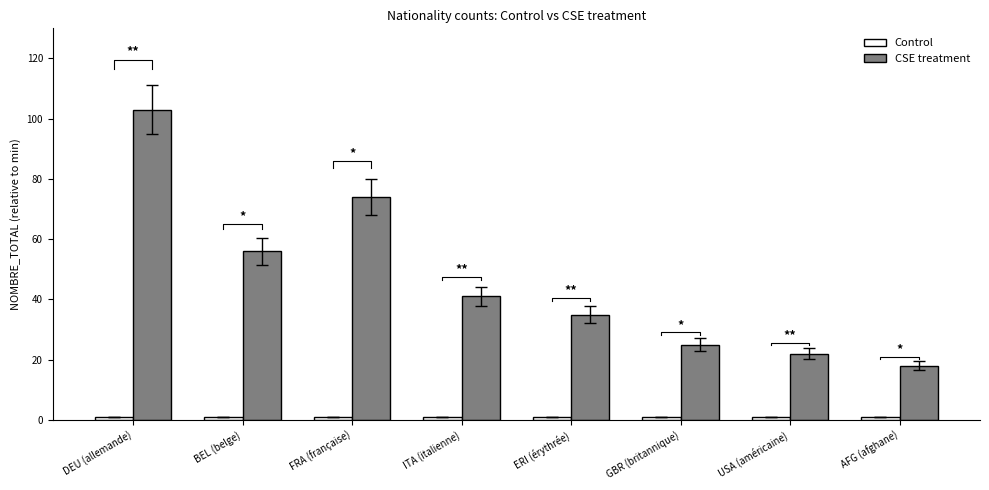

The value of Control at BEL (belge) is 1. True or false?

True